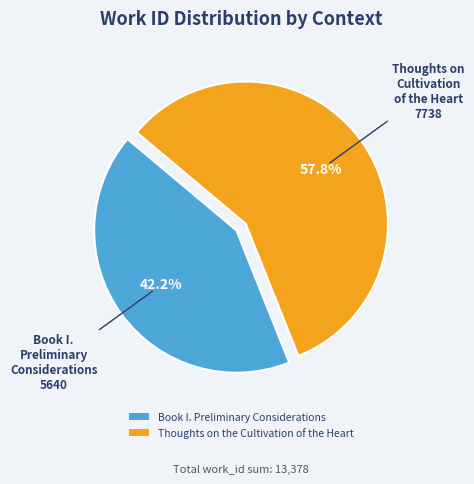

Which has a higher value, Thoughts on the Cultivation of the Heart or Book I. Preliminary Considerations?

Thoughts on the Cultivation of the Heart